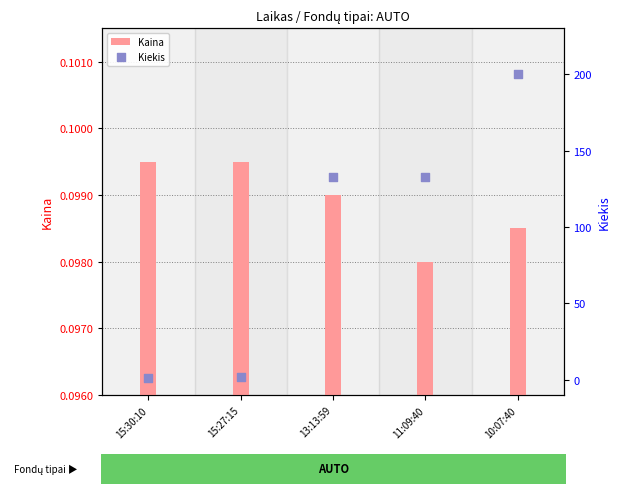

Which series contains the lowest Y value?

Kaina